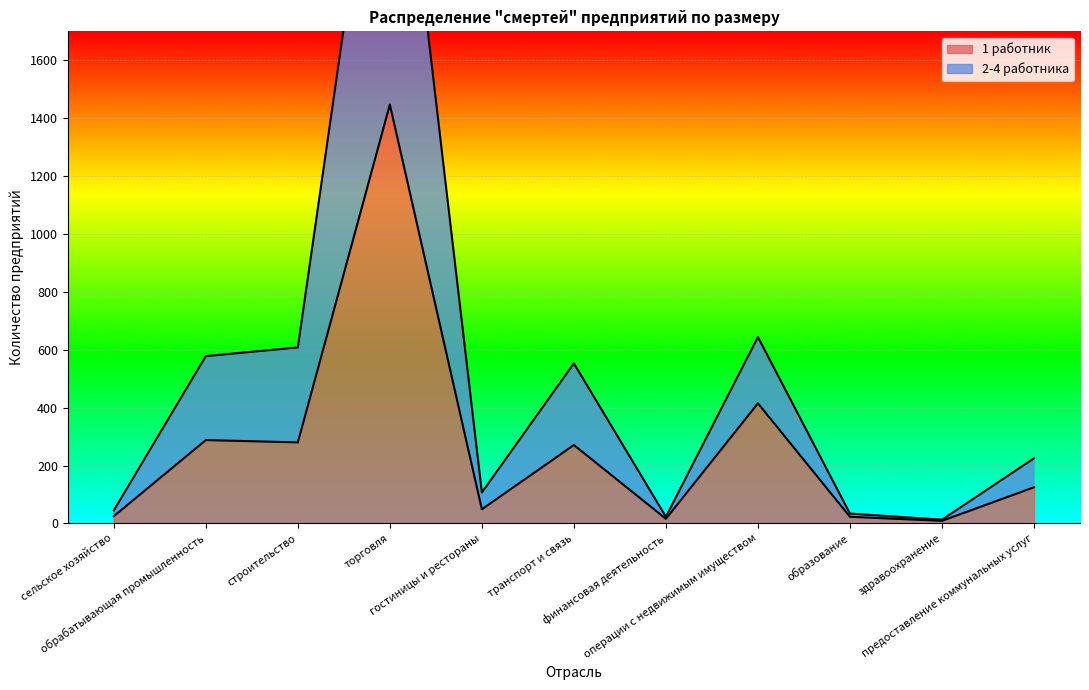

What is the maximum value shown in the chart?

2819